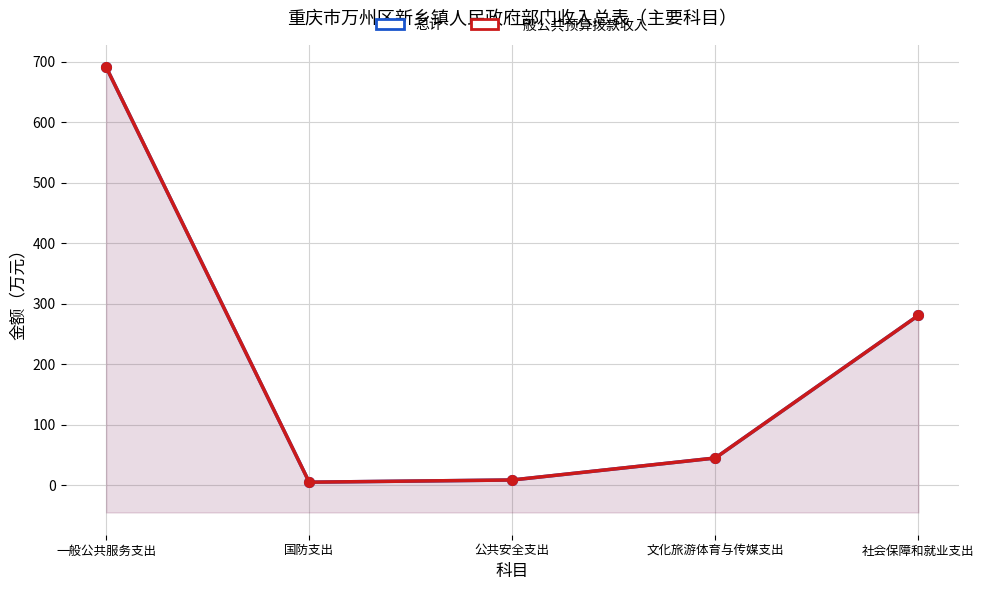

True or false: 总计 and 一般公共预算拨款收入 cross at least once.

False